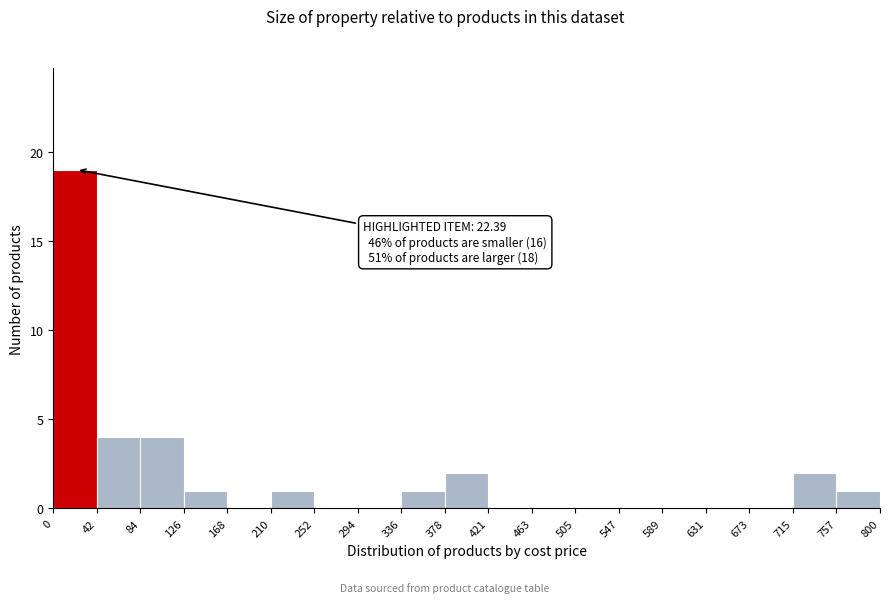

Over which range of the x-axis is the bar tallest?

0 to 42